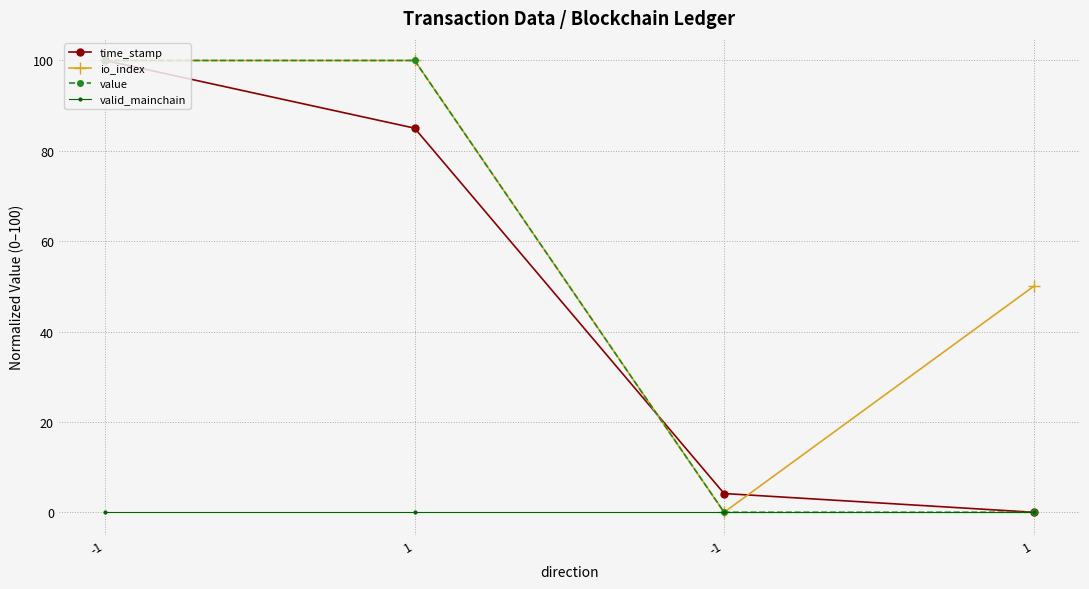

What is the difference between the time_stamp values at 1 and -1?

4.2